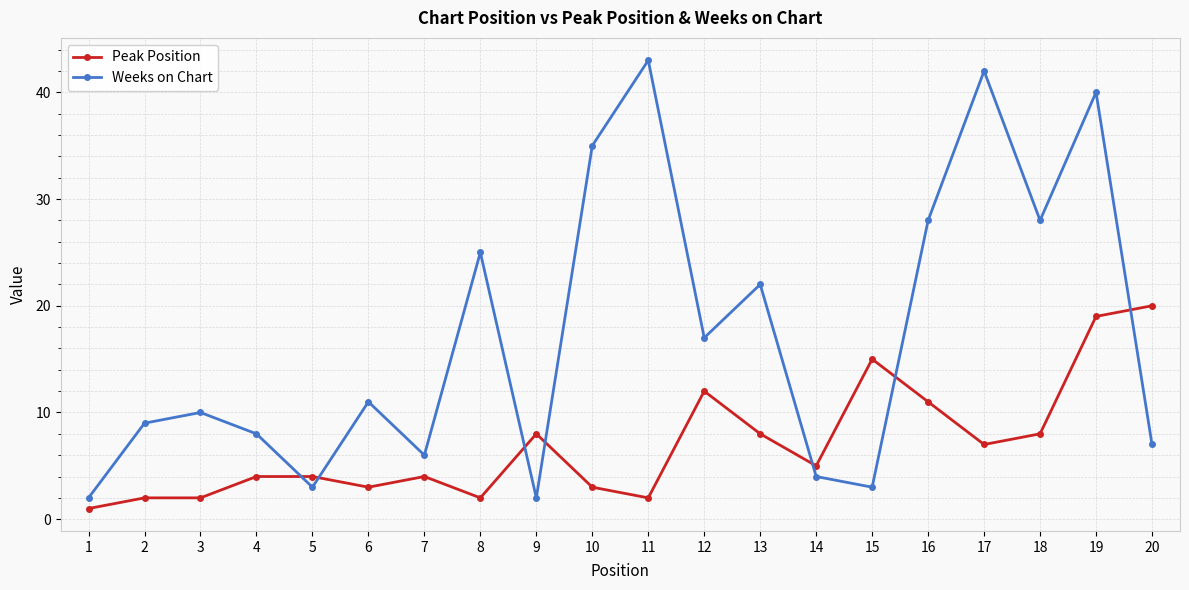

How many intersections are there between Weeks on Chart and Peak Position?

7